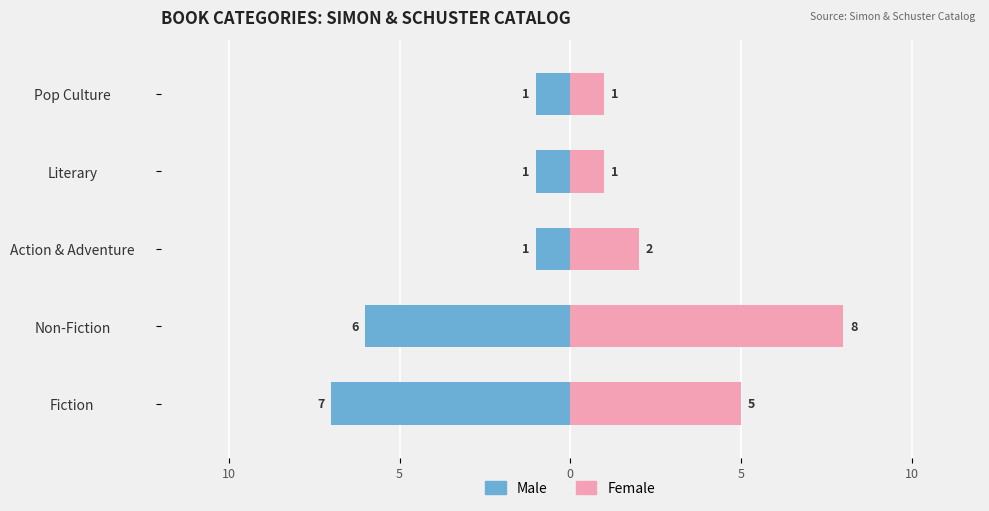

Rank the series at Action & Adventure from lowest to highest value.

Male, Female